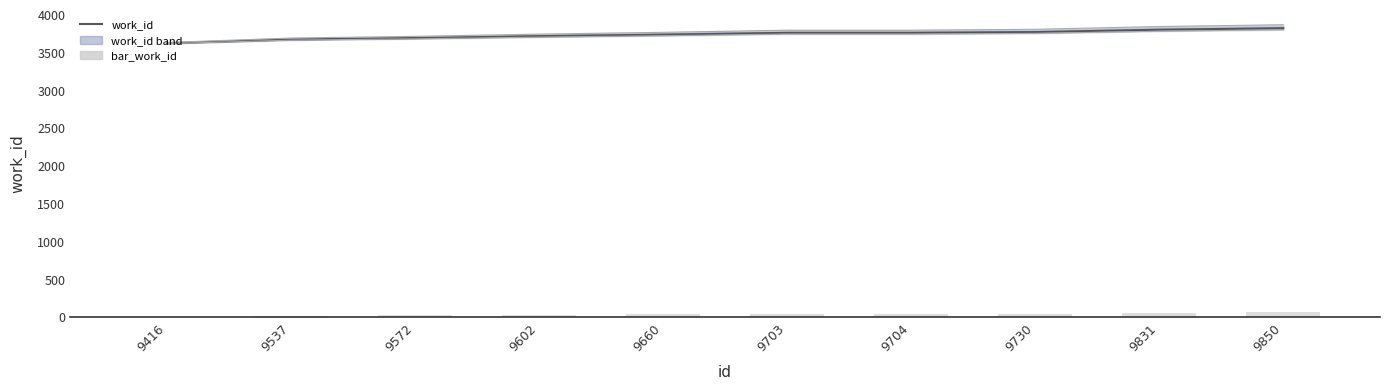

What are all the series names shown in the legend?

work_id, bar_work_id